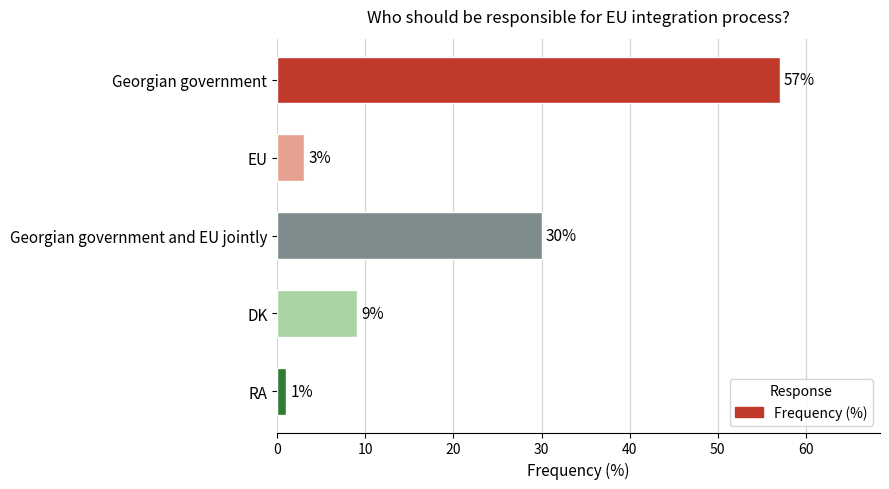

Does the chart contain stacked bars?

No